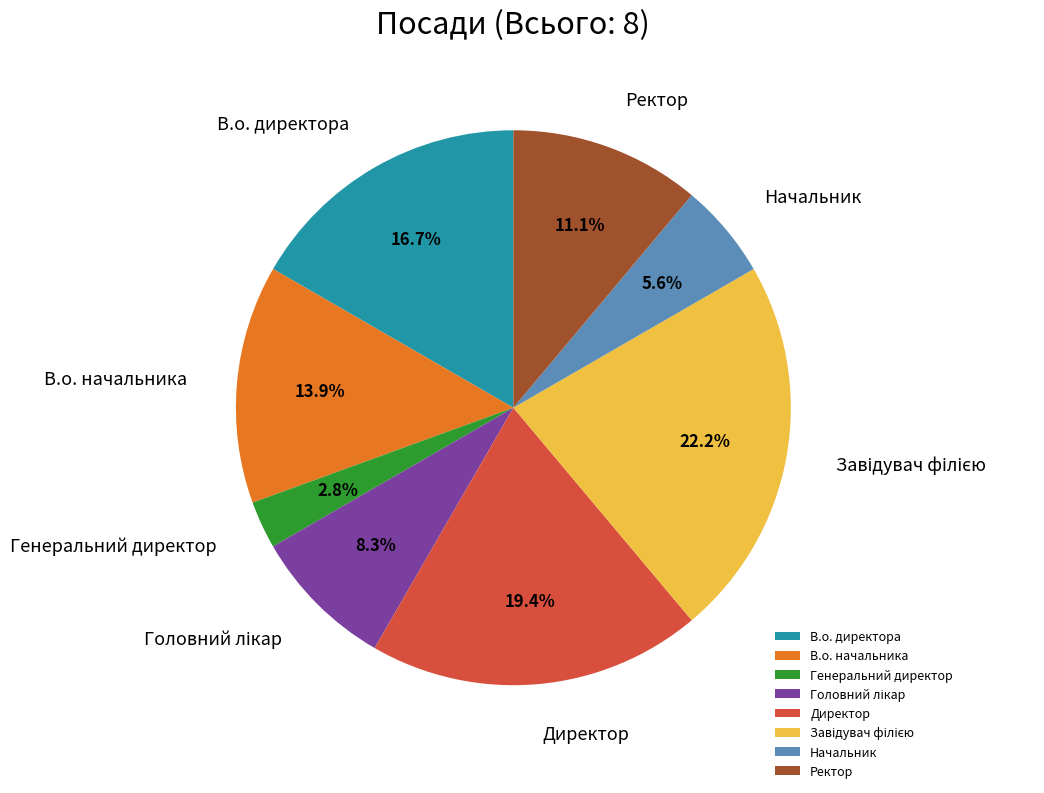

Which slice is the smallest?

Генеральний директор